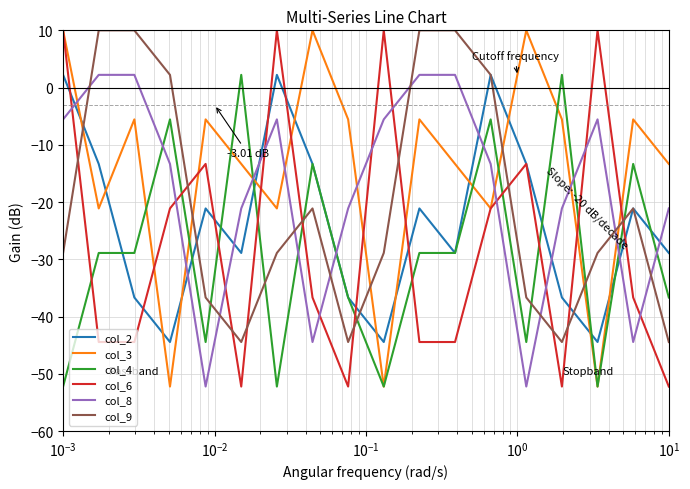

Which series has the largest total across all categories?

col_3